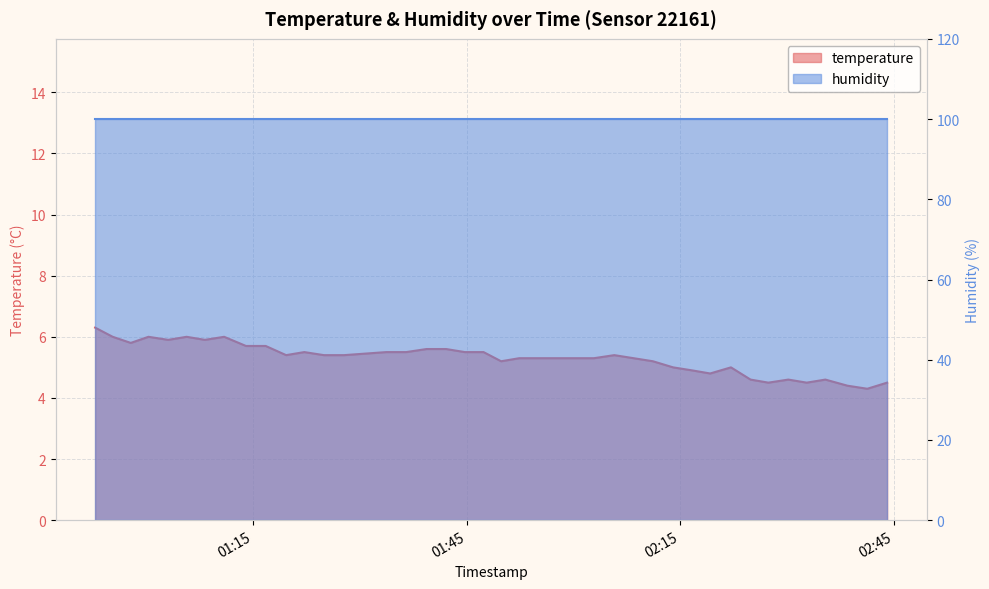

What is the sum of all values?

212.2